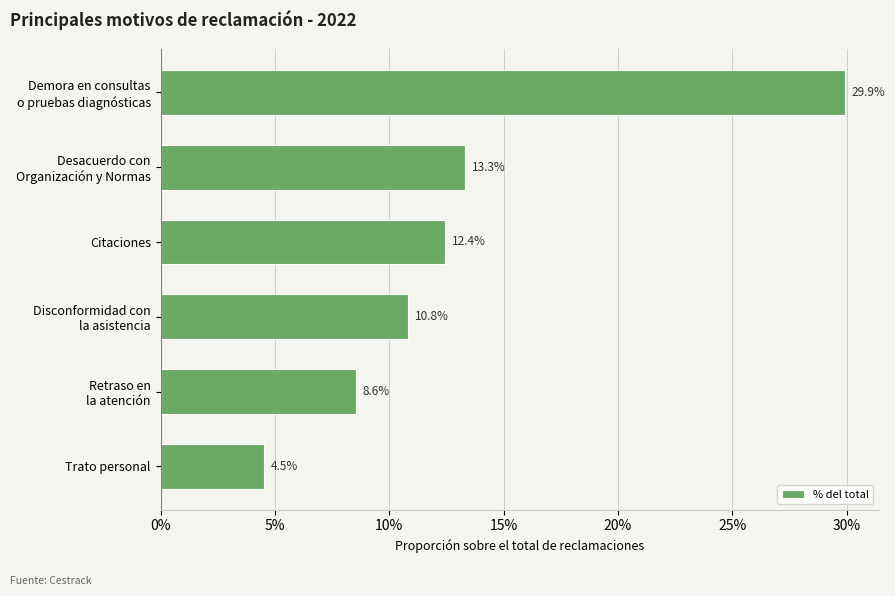

Does the chart contain any negative values?

No